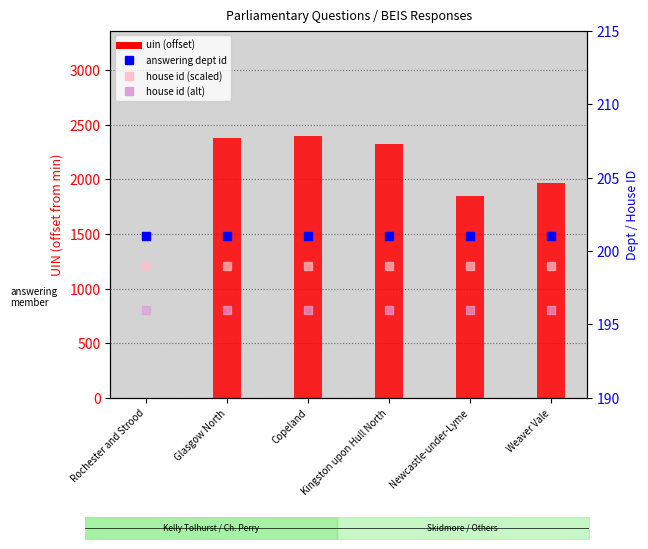

Is the value of house id (alt) at Rochester and Strood greater than the value of house id (scaled) at Rochester and Strood?

No